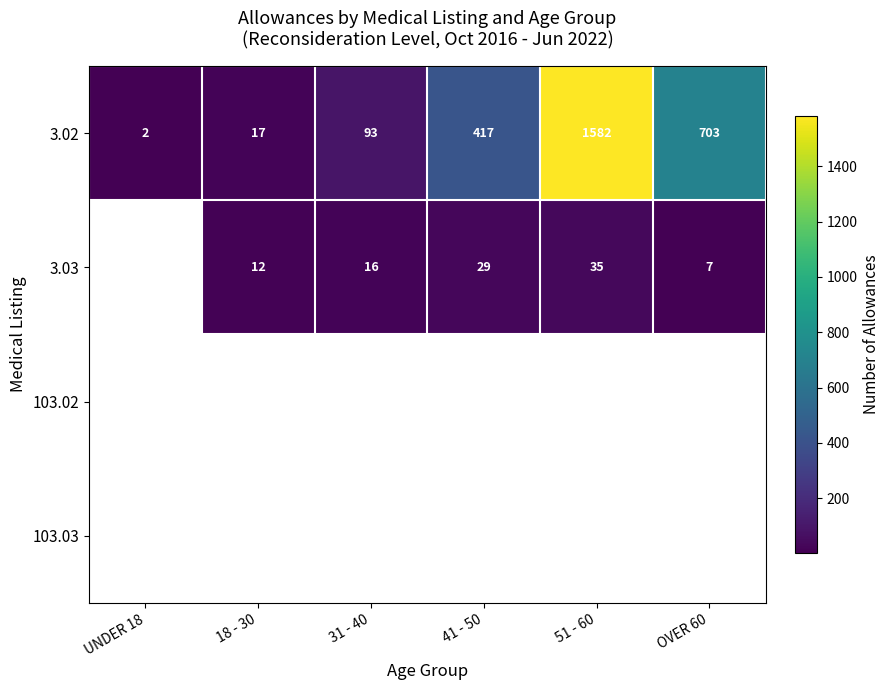

Is the value of 3.03 at 31 - 40 greater than the value of 3.02 at UNDER 18?

Yes